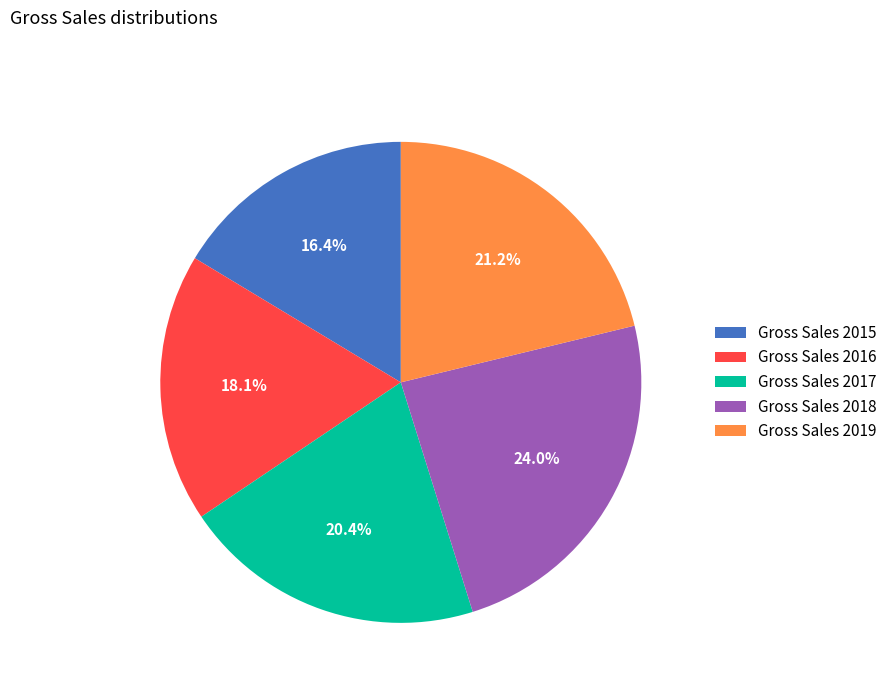

To the nearest percent, what portion does Gross Sales 2017 represent?

20%